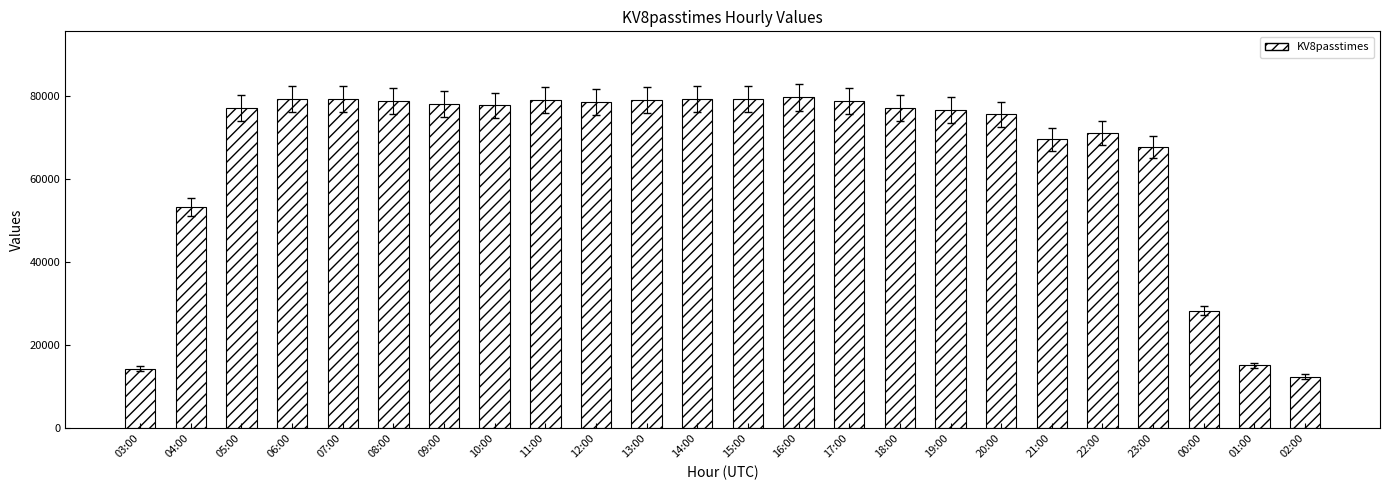

Is it true that the value at 09:00 is 38717?

False